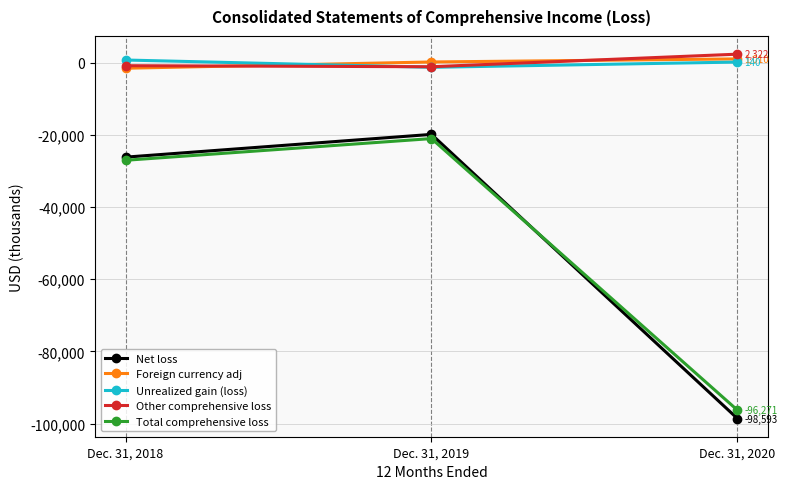

Where is Net loss nearest to the value -59245?

Dec. 31, 2018